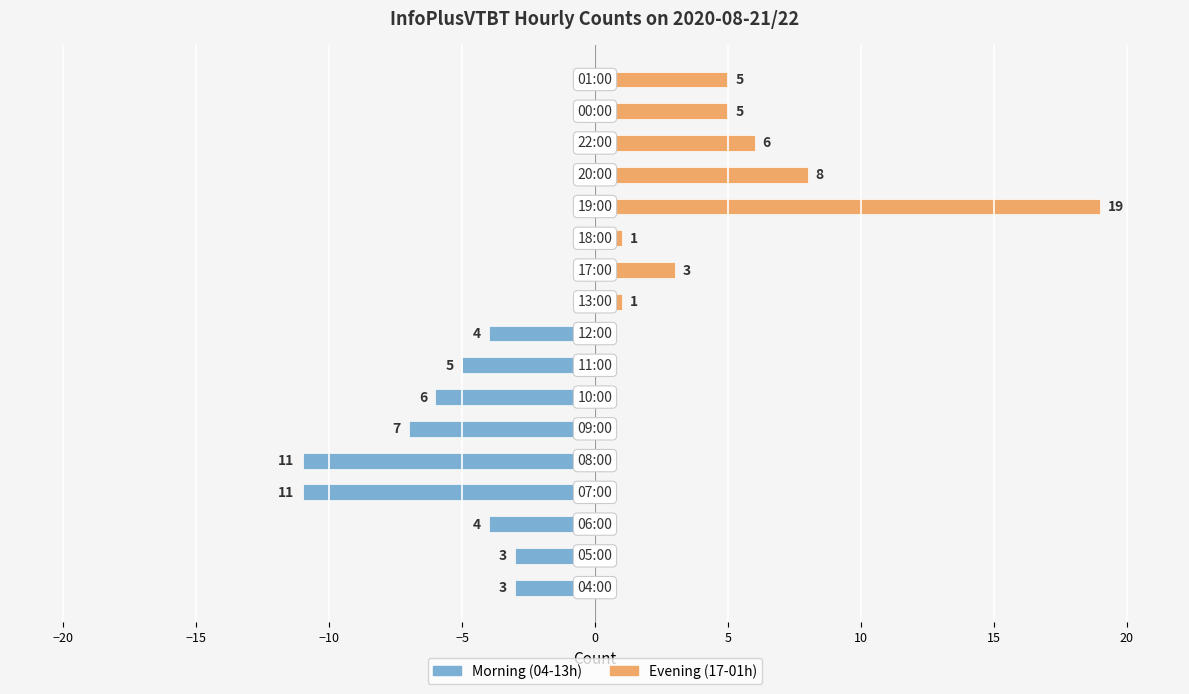

Reading right to left, what are all the values shown in this chart?

Morning (04-13h): 0	0	0	0	0	0	0	0	-4	-5	-6	-7	-11	-11	-4	-3	-3
Evening (17-01h): 5	5	6	8	19	1	3	1	0	0	0	0	0	0	0	0	0